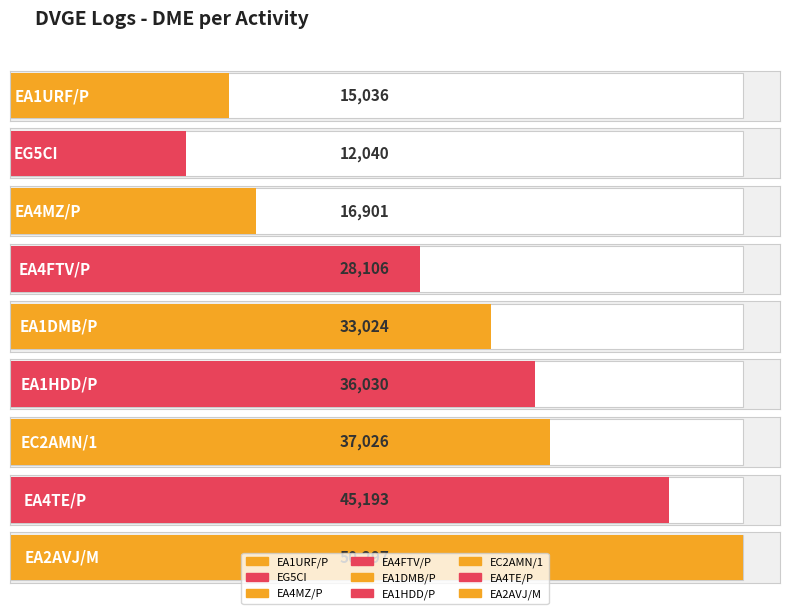

What value does the data have at EA4TE/P, to the nearest 100?

45200